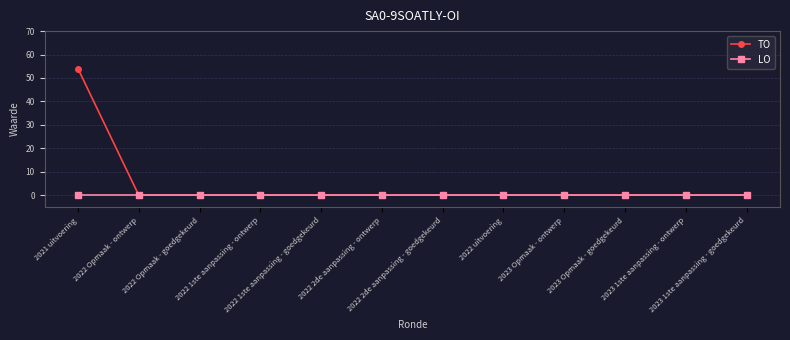

Is it true that LO equals 0 at 2022 1ste aanpassing - goedgekeurd?

True